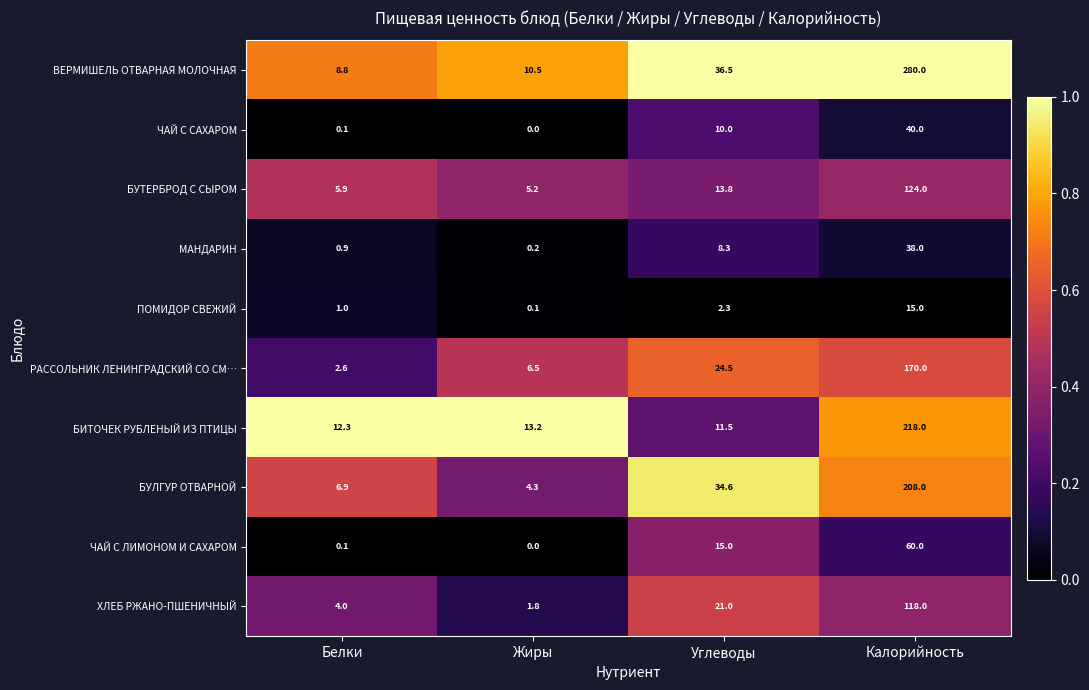

What is the total value across all series at Углеводы?

177.5